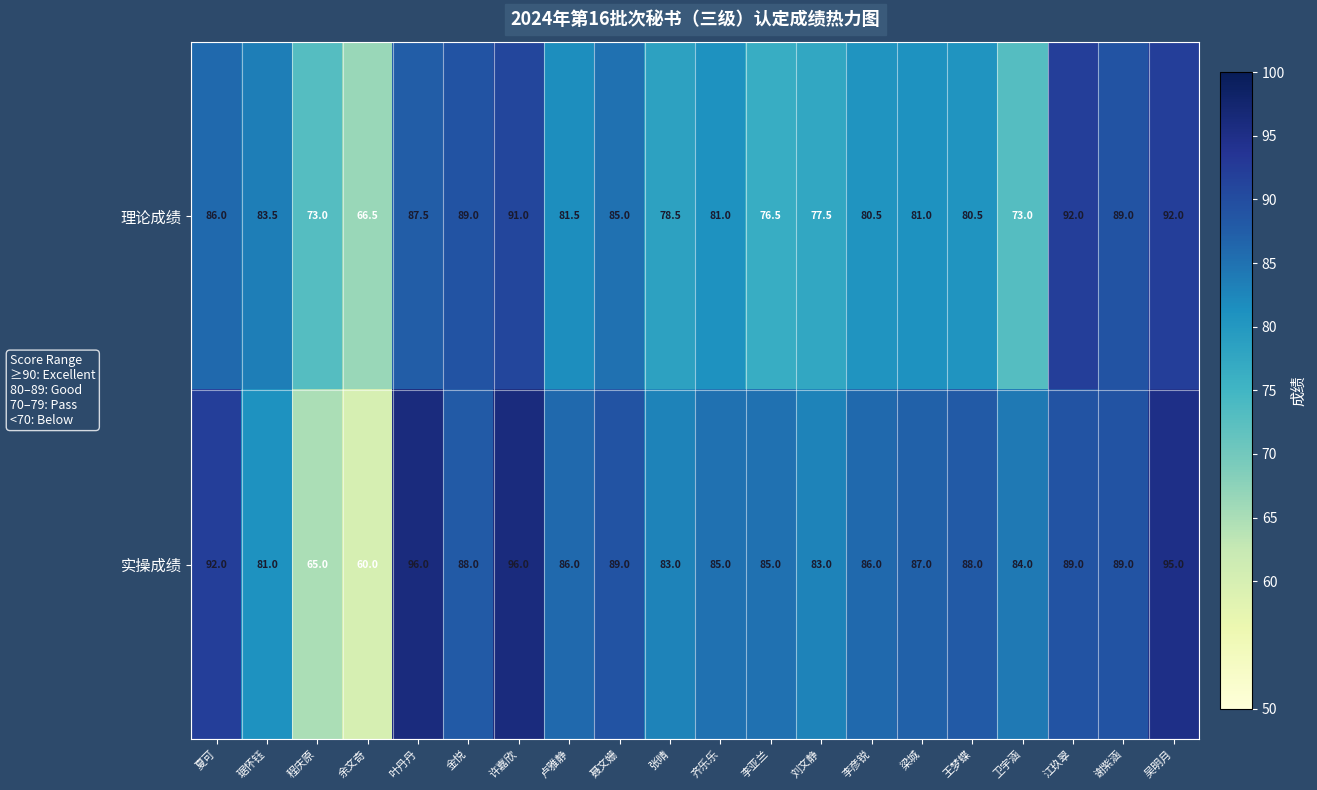

True or false: 理论成绩 has a value of 78.5 at 张晴.

True